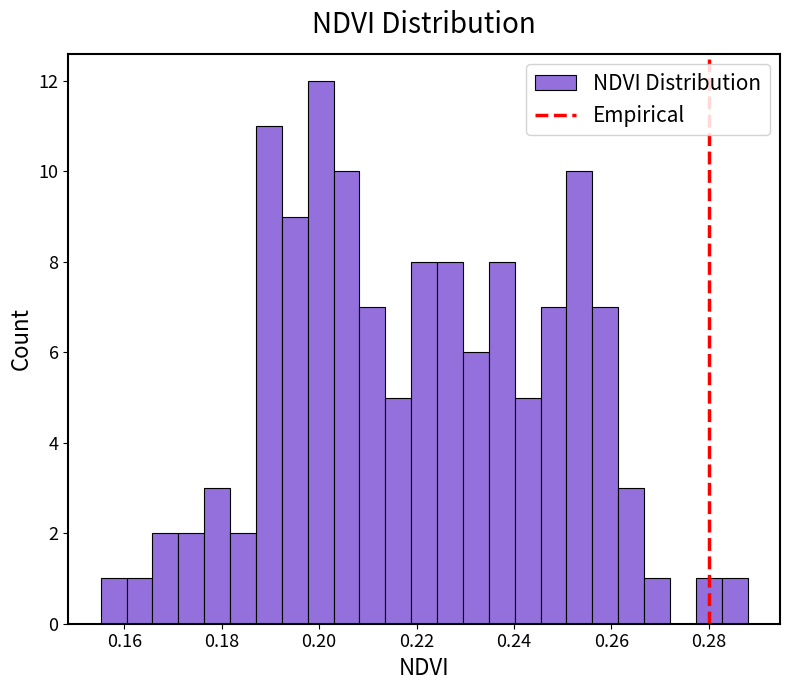

Read against the x-axis, roughly where is the centre of the tallest bar?

0.200